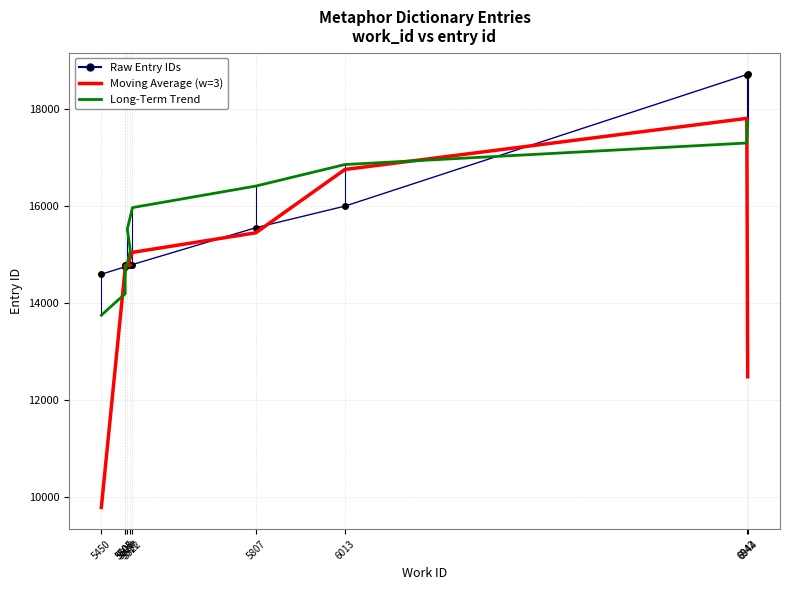

Does the chart have visible grid lines?

Yes